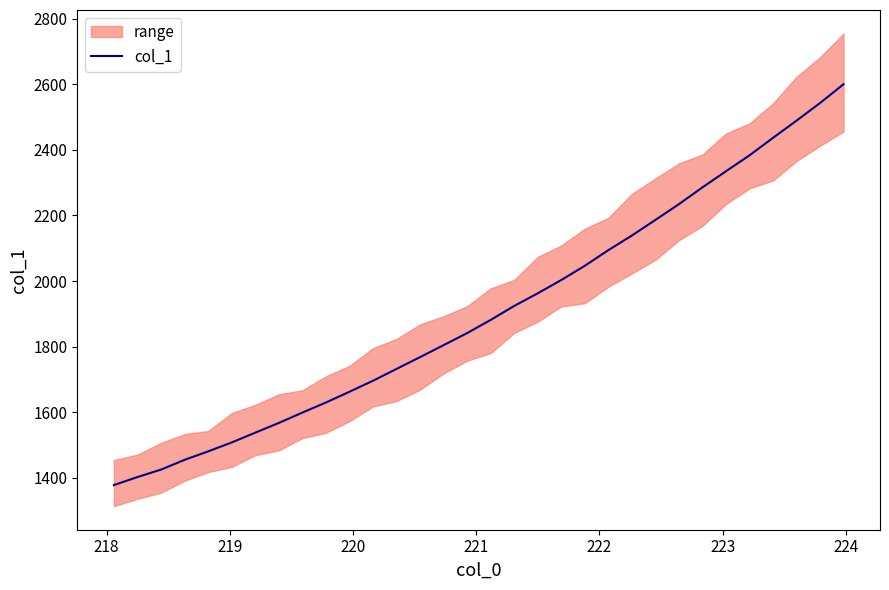

How many data points are above 1881?

16